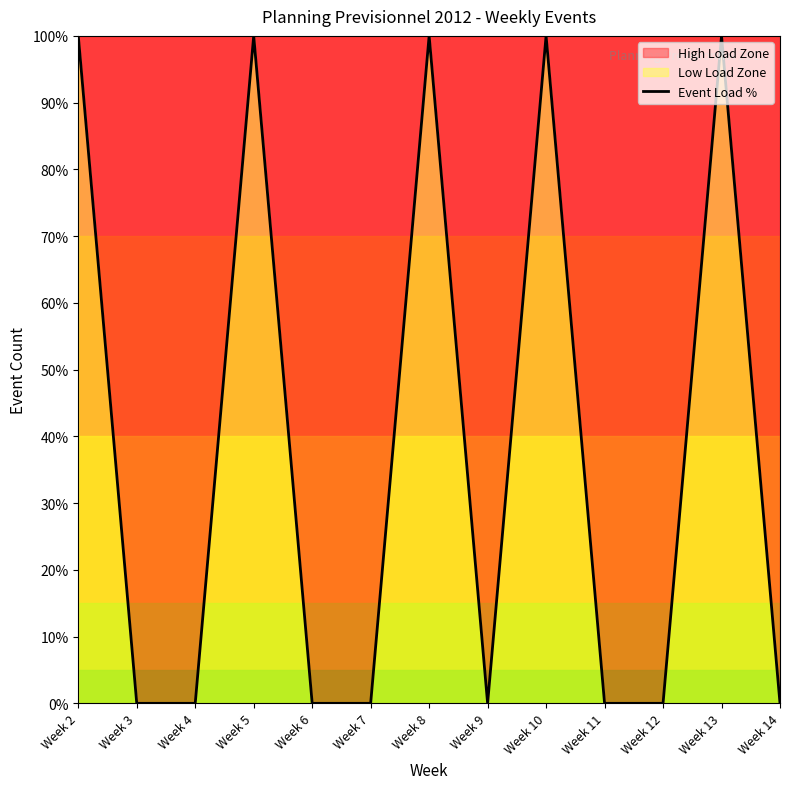

Which label corresponds to the largest value in the chart?

Week 2